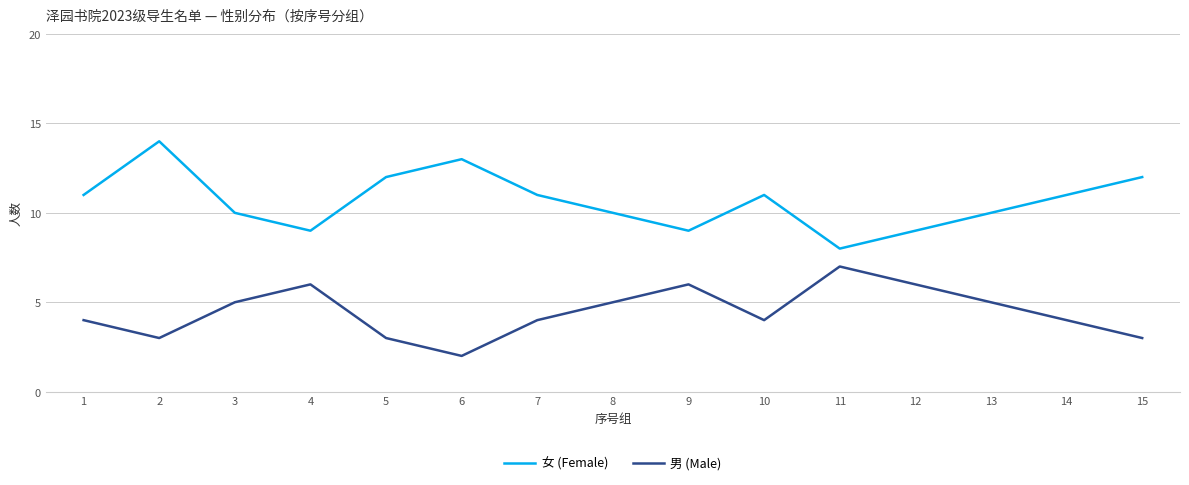

True or false: 男 (Male) and 女 (Female) intersect in this chart.

False